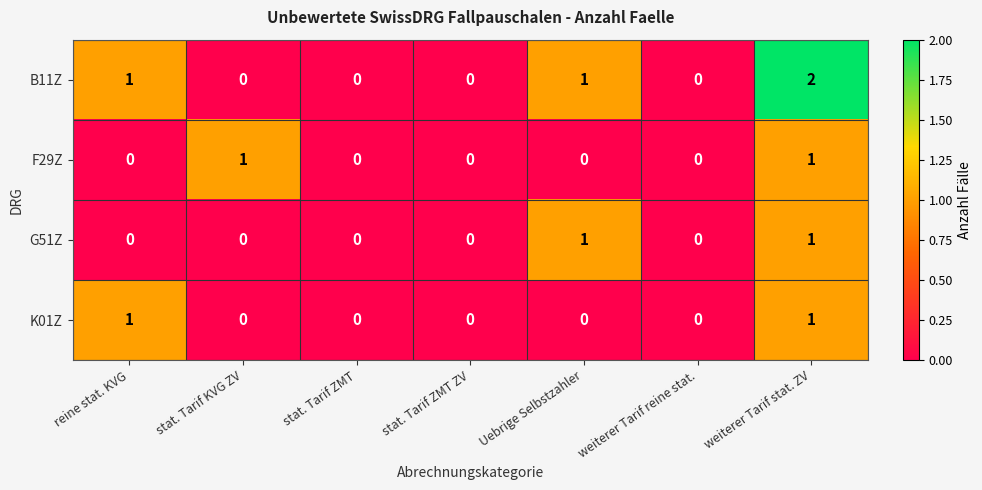

How many F29Z values are between 0 and 1?

7